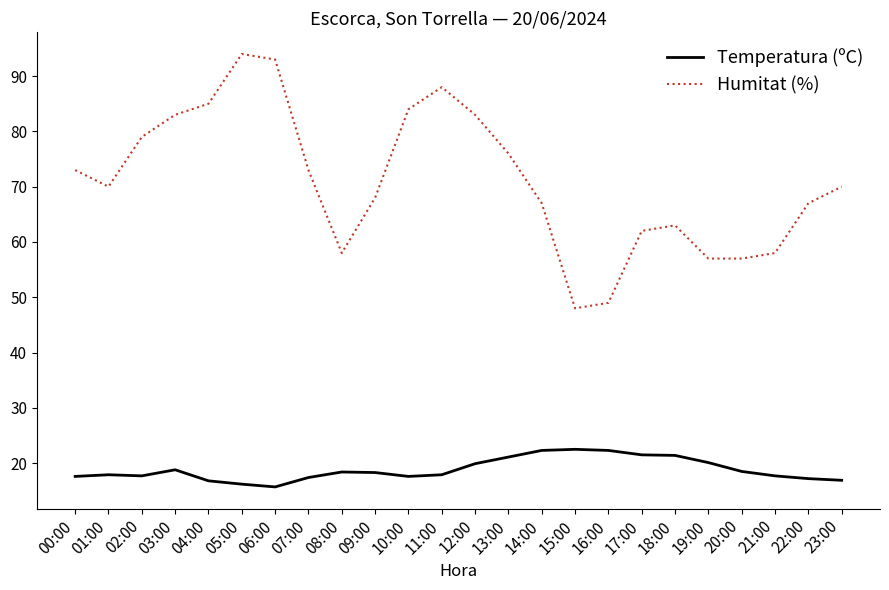

Rank the series by their average value, from highest to lowest.

Humitat (%), Temperatura (ºC)